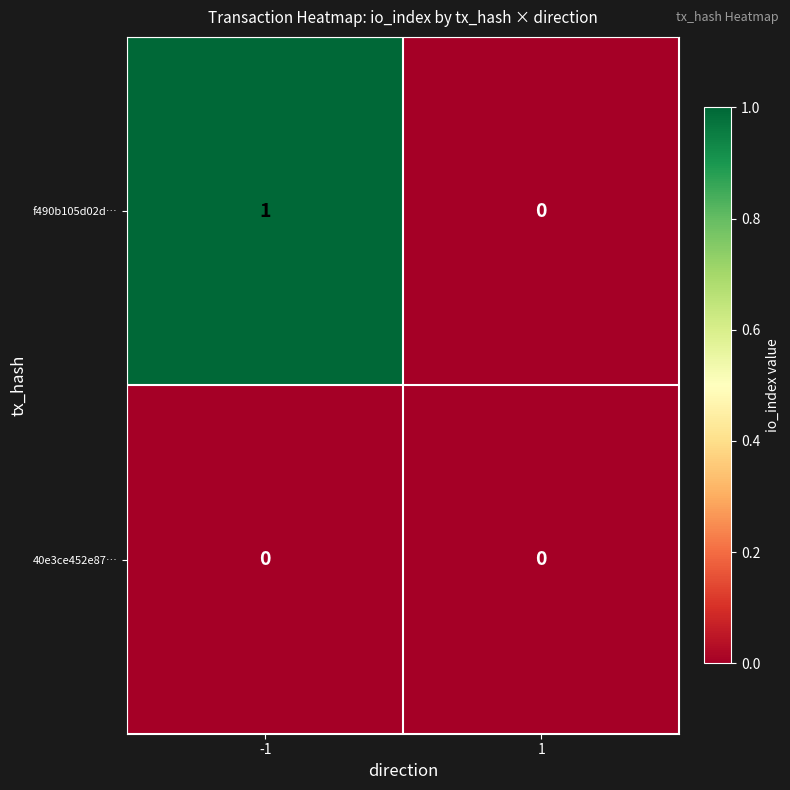

Reading left to right, transcribe all the data shown in this chart.

f490b105d02d…: 1	0
40e3ce452e87…: 0	0